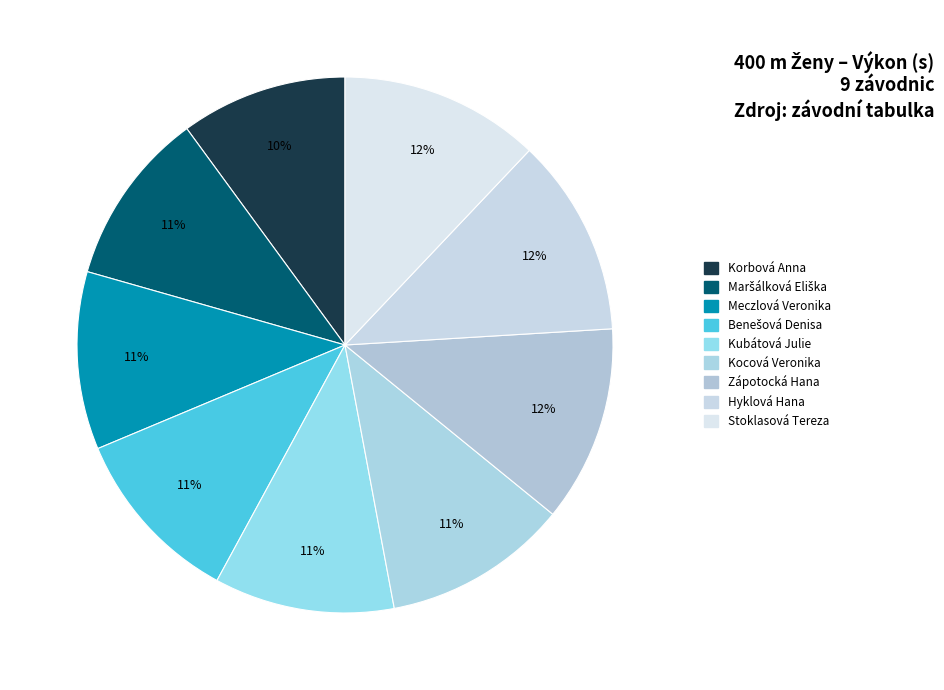

How many segments does this pie chart have?

9